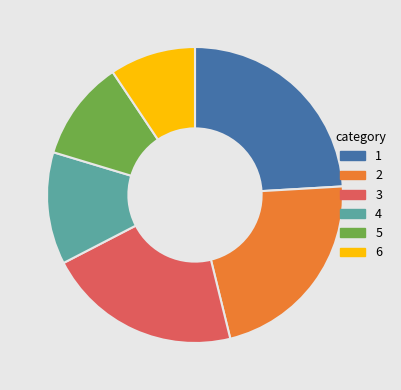

How many segments does this pie chart have?

6